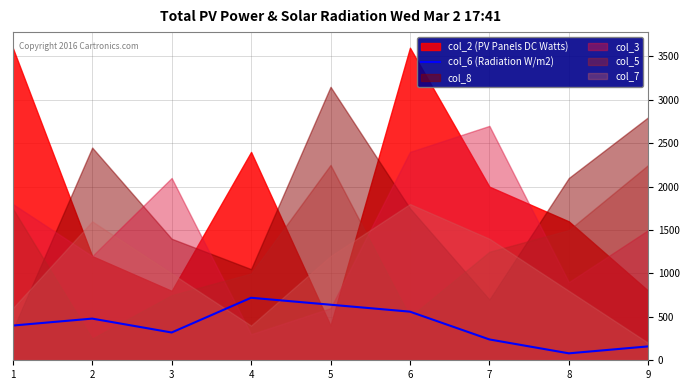

Reading left to right, extract all data points from this chart.

400	480	320	720	640	560	240	80	160